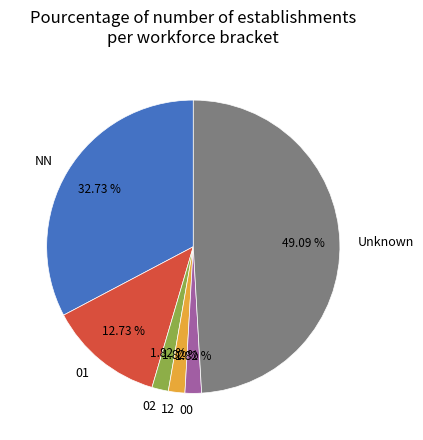

Does any single category account for the majority?

No